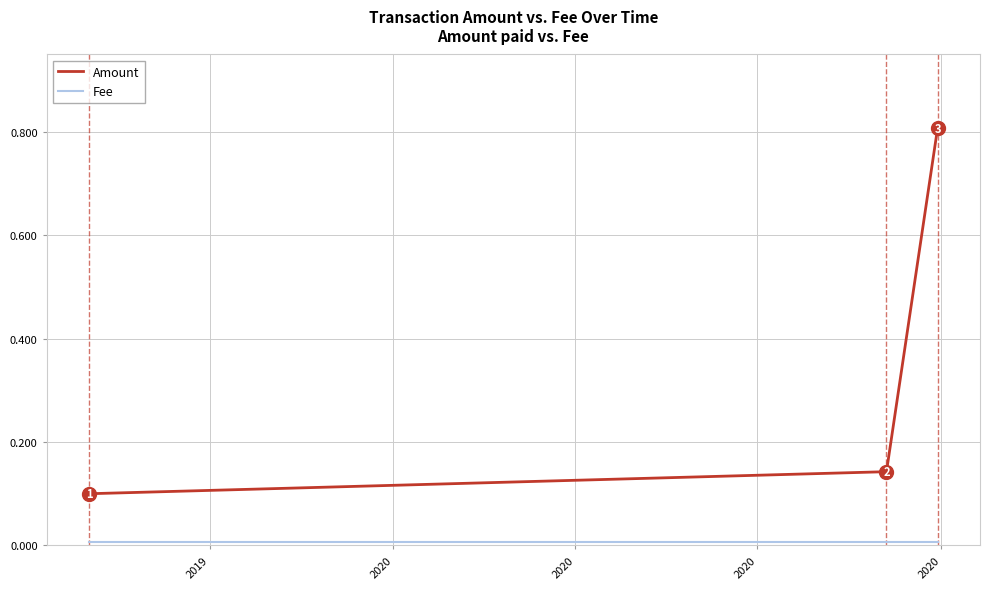

What is the average value of the Amount series?

0.4